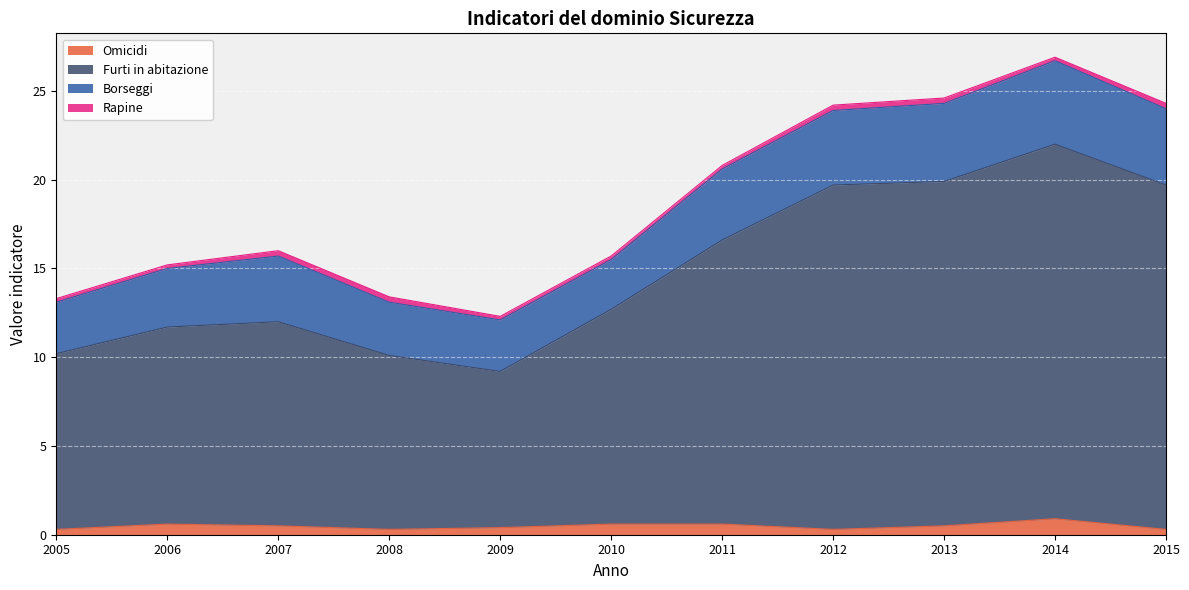

What is the highest value of the Omicidi series?

0.9